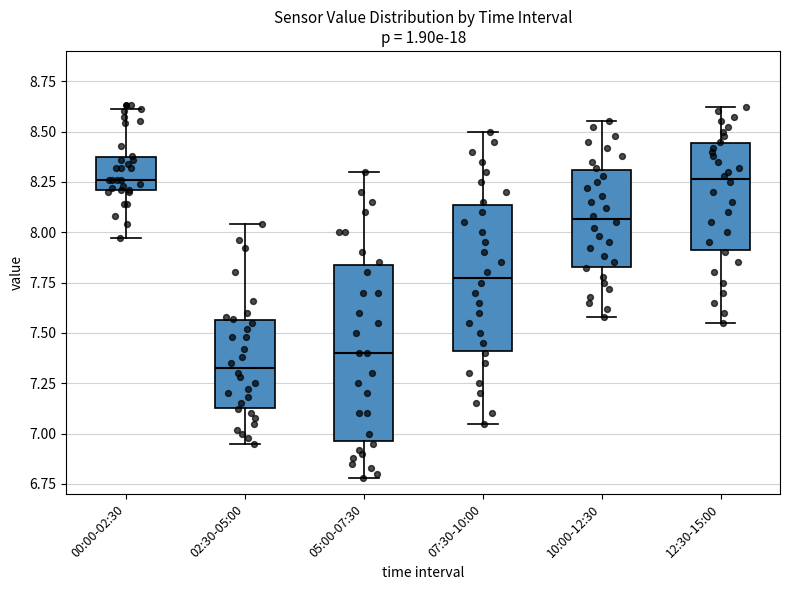

Reading left to right, transcribe this box plot: for each box, give where its median line is, the range the box spans, and where its two whiskers end, as read against the y-axis. The values are not printed on the chart, so give them approximately, as read against the axis.

00:00-02:30: median 8.25, box 8.20 to 8.40, whiskers 7.95 to 8.60
02:30-05:00: median 7.35, box 7.15 to 7.55, whiskers 6.95 to 8.05
05:00-07:30: median 7.40, box 6.95 to 7.85, whiskers 6.80 to 8.30
07:30-10:00: median 7.80, box 7.40 to 8.15, whiskers 7.05 to 8.50
10:00-12:30: median 8.05, box 7.85 to 8.30, whiskers 7.60 to 8.55
12:30-15:00: median 8.25, box 7.90 to 8.45, whiskers 7.55 to 8.60